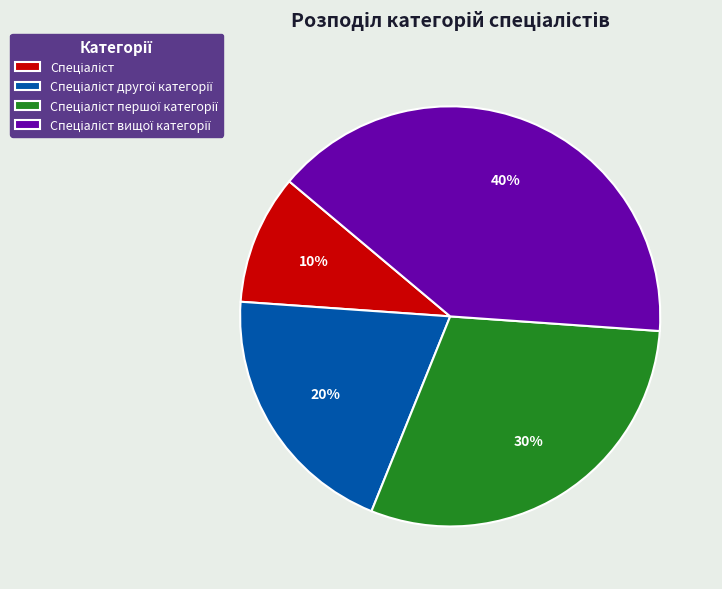

How many segments does this pie chart have?

4